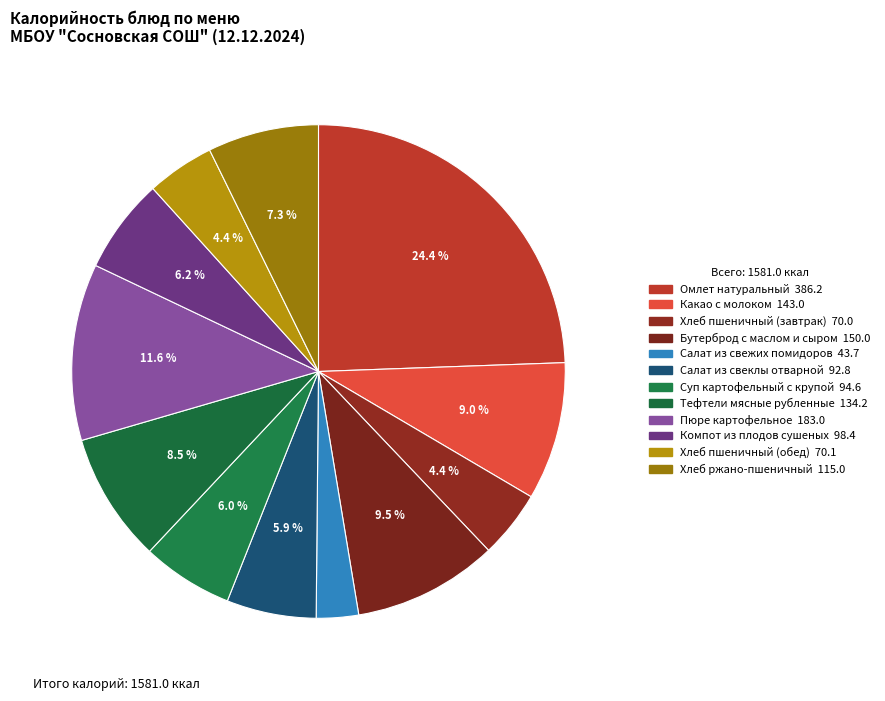

How many slices are in this pie chart?

12